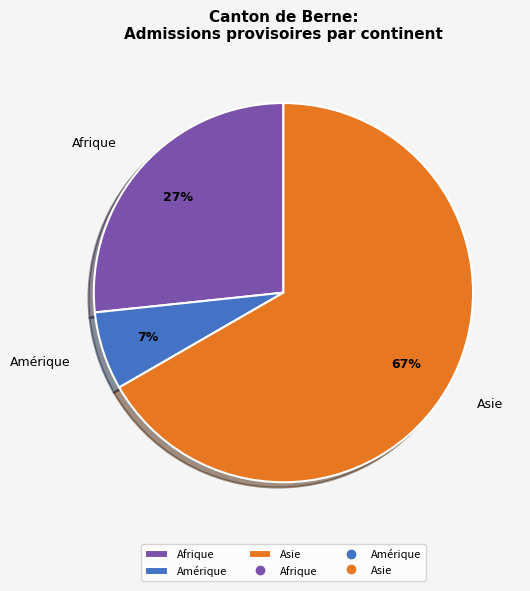

Is it true that Asie is 79% of the pie?

False